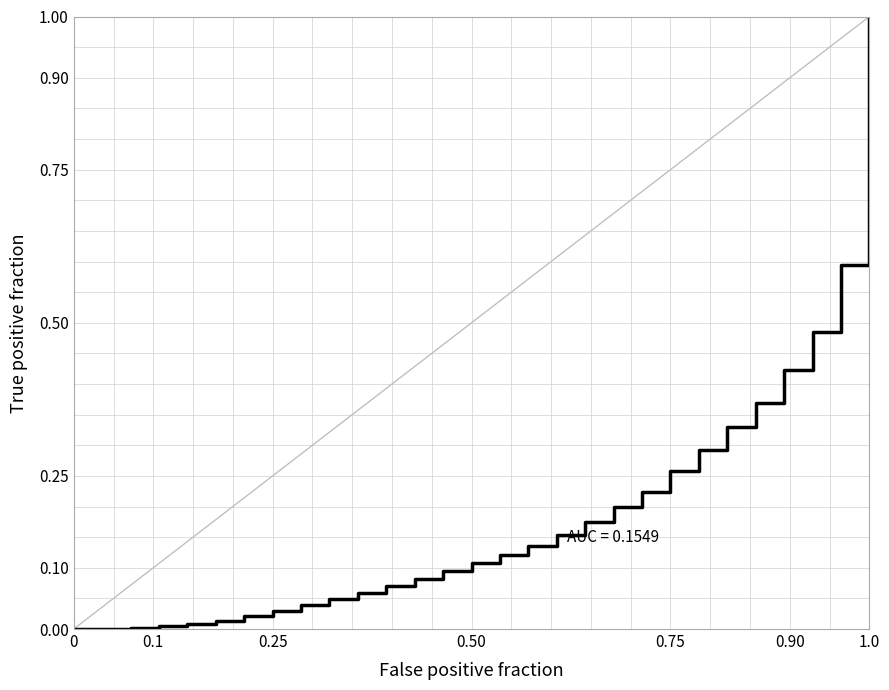

Is this an area chart (filled region under the line)?

No